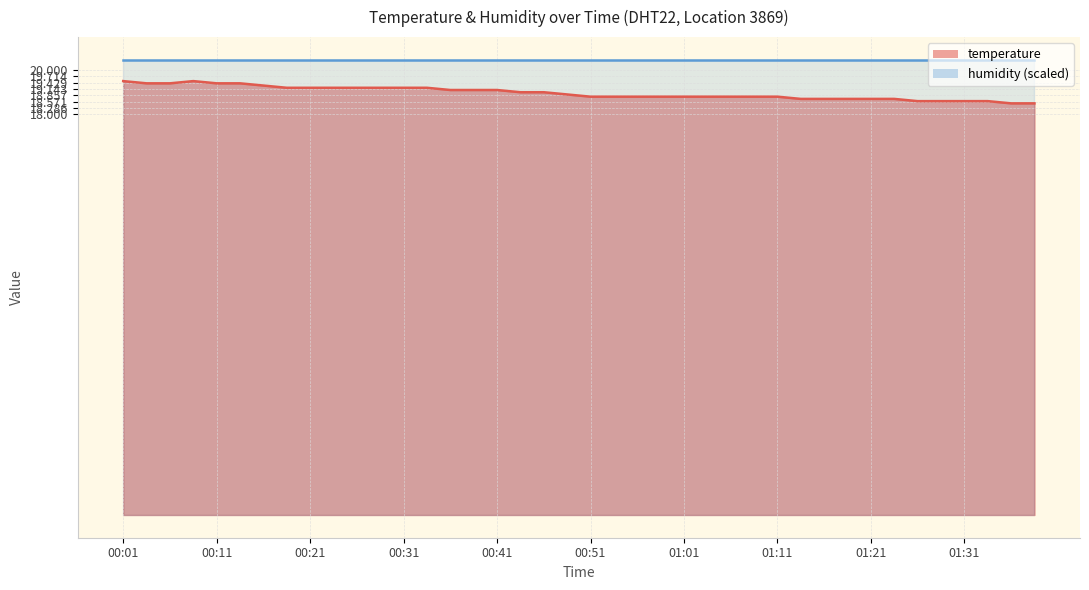

How many values are between 18 and 19?

23